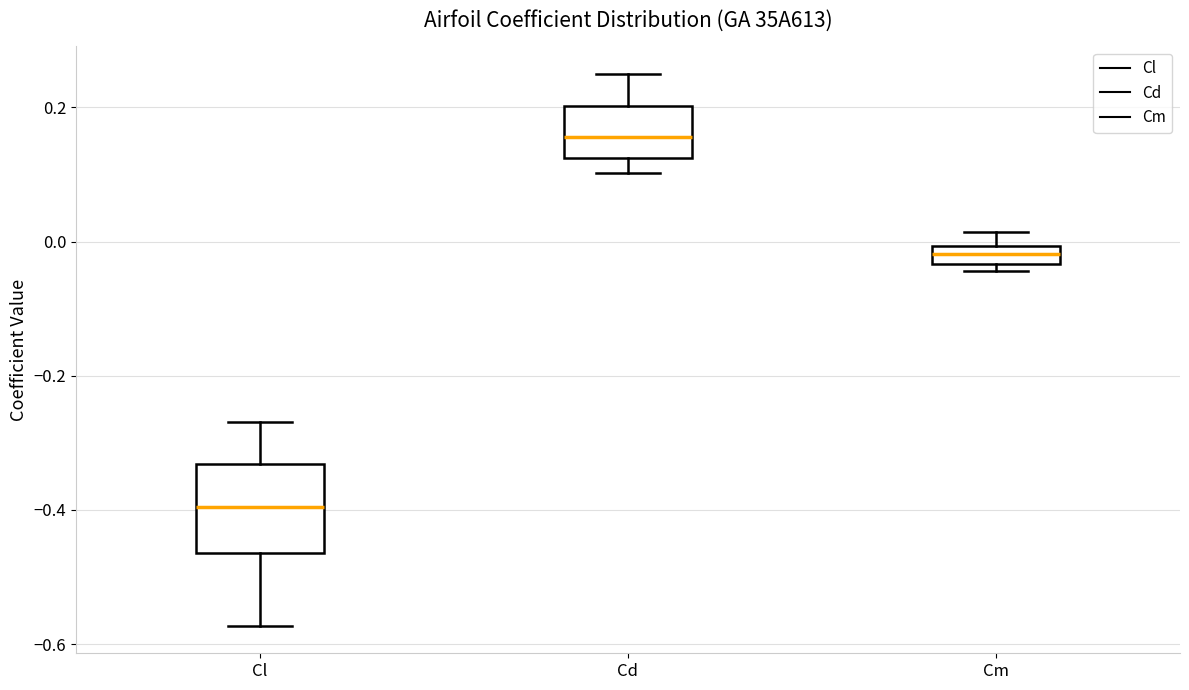

Where is the lower edge of the box for Cl on the y-axis? The values are not printed on the chart, so give them approximately, as read against the axis.

-0.46